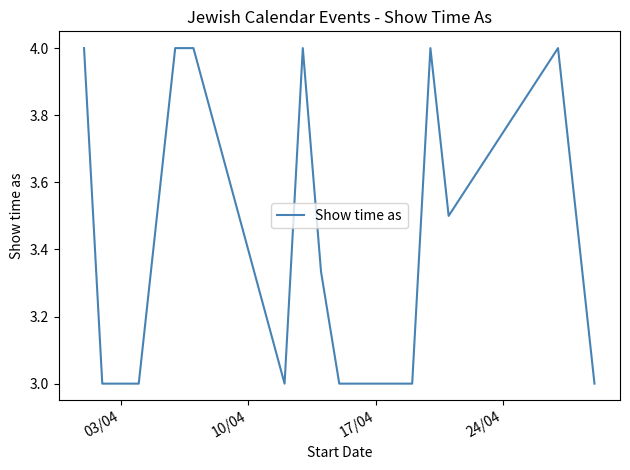

What is the difference between the maximum and minimum values?

1.0